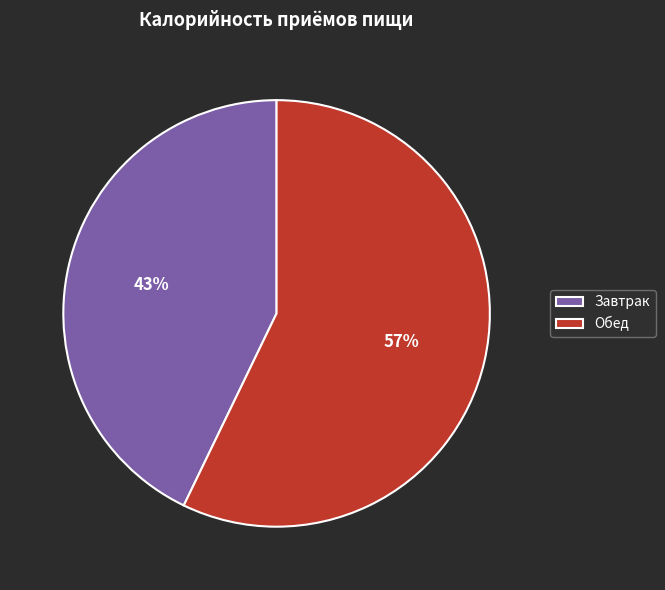

Which category accounts for the majority?

Обед